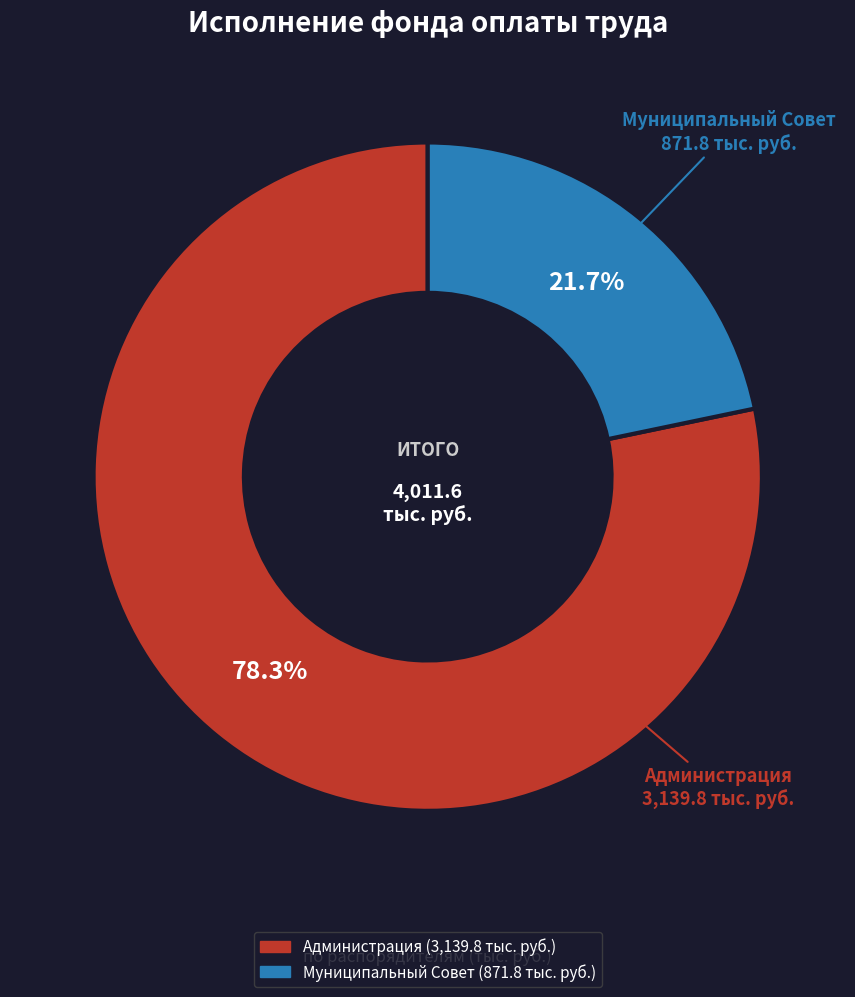

Which category has the smallest portion of the pie?

Муниципальный Совет